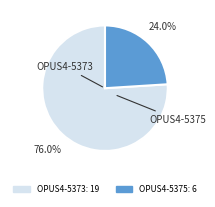

What is the smallest slice in the pie chart?

OPUS4-5375